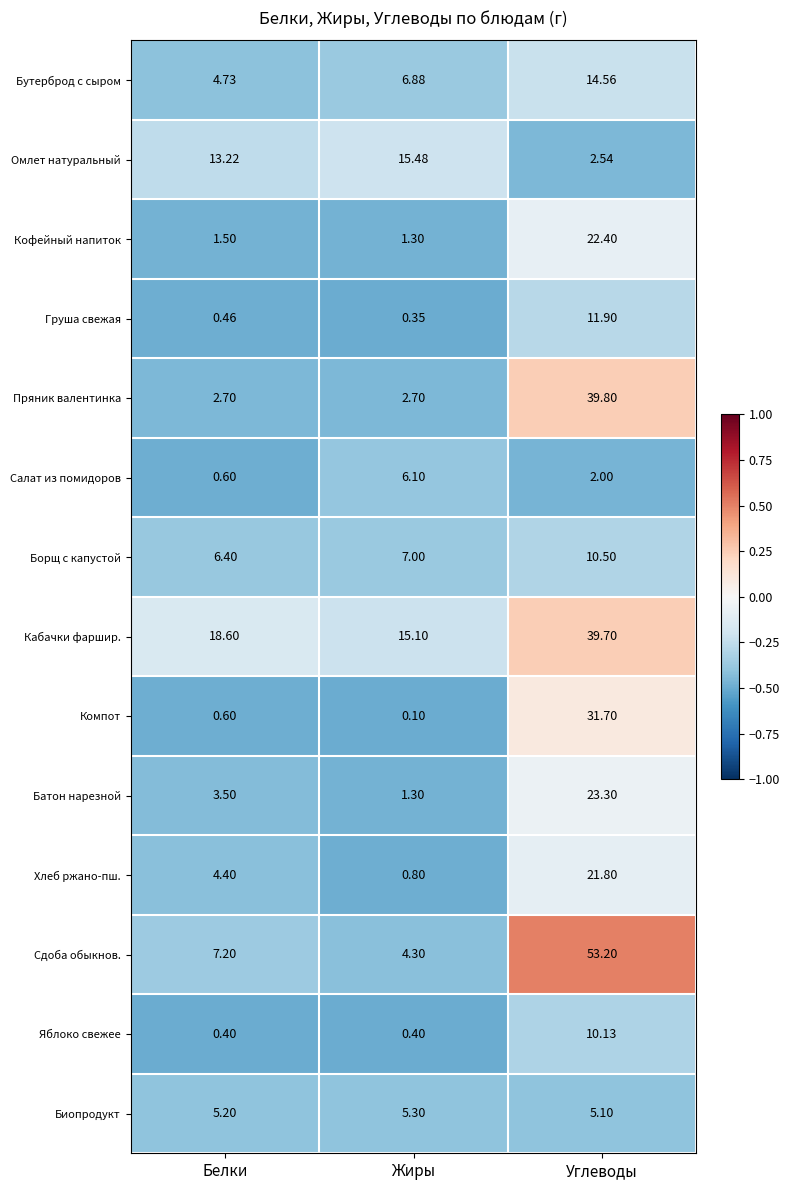

Between Белки and Углеводы, which series saw the biggest shift?

Сдоба обыкнов.